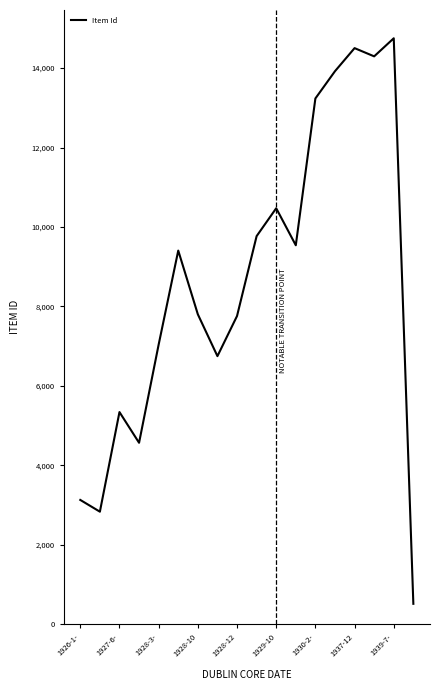

What is the greatest value displayed?

14751